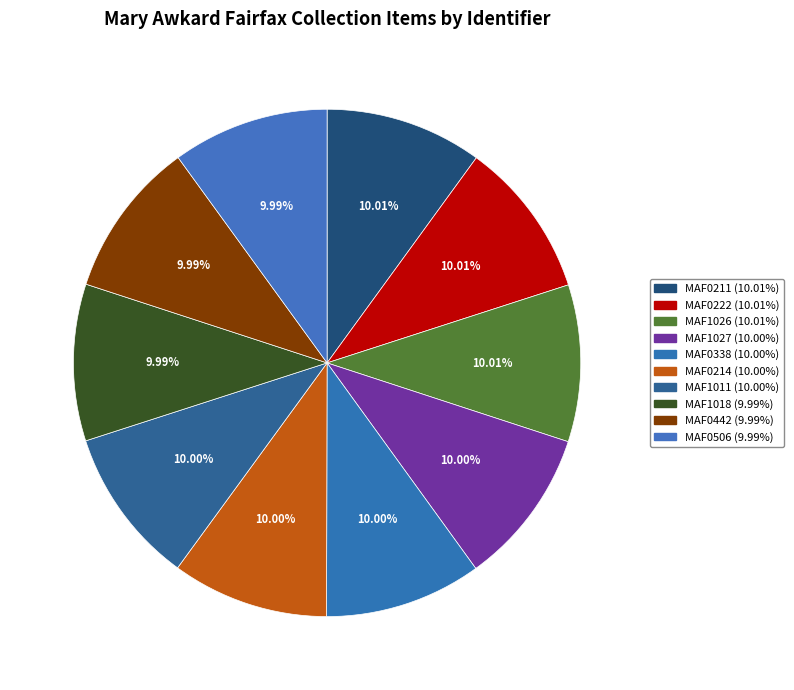

How many slices are in this pie chart?

10